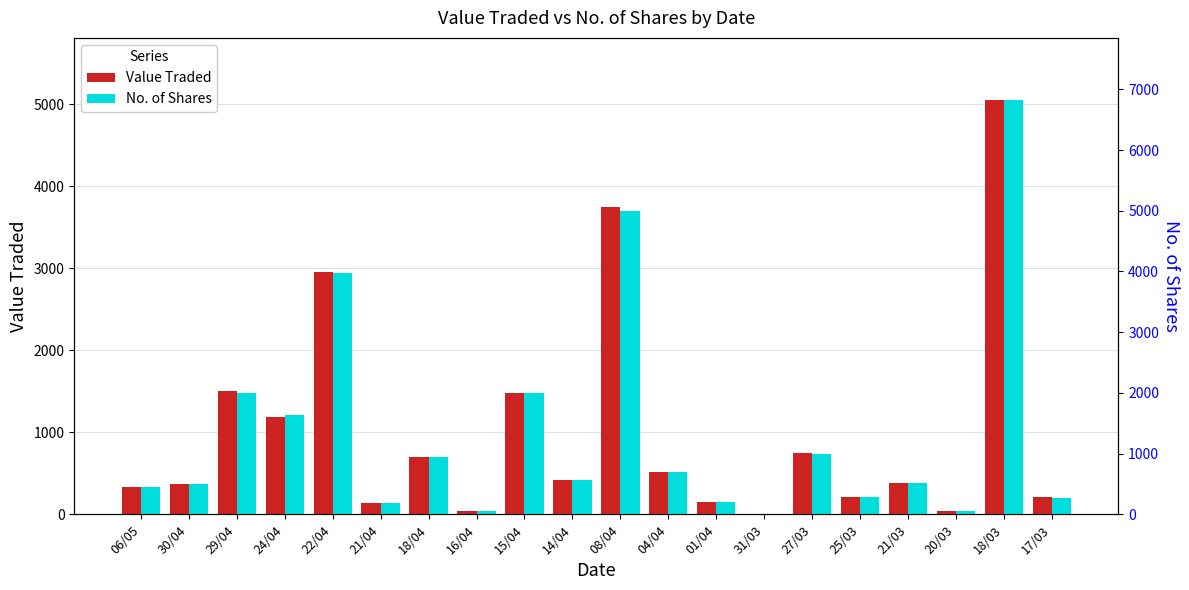

Which has a higher value, 01/04 or 30/04?

30/04